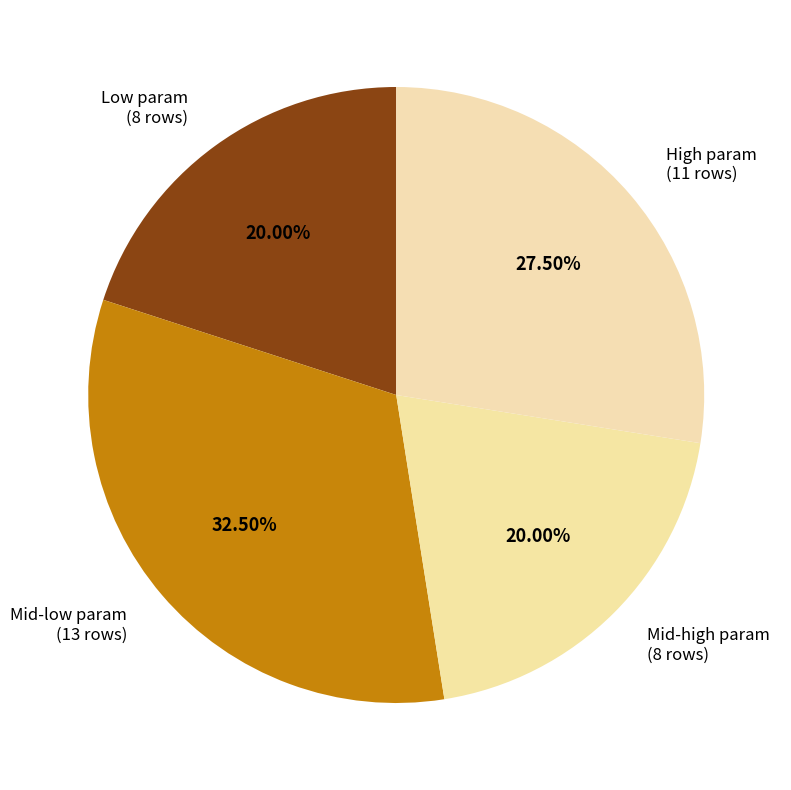

Is there a majority slice in this chart?

No